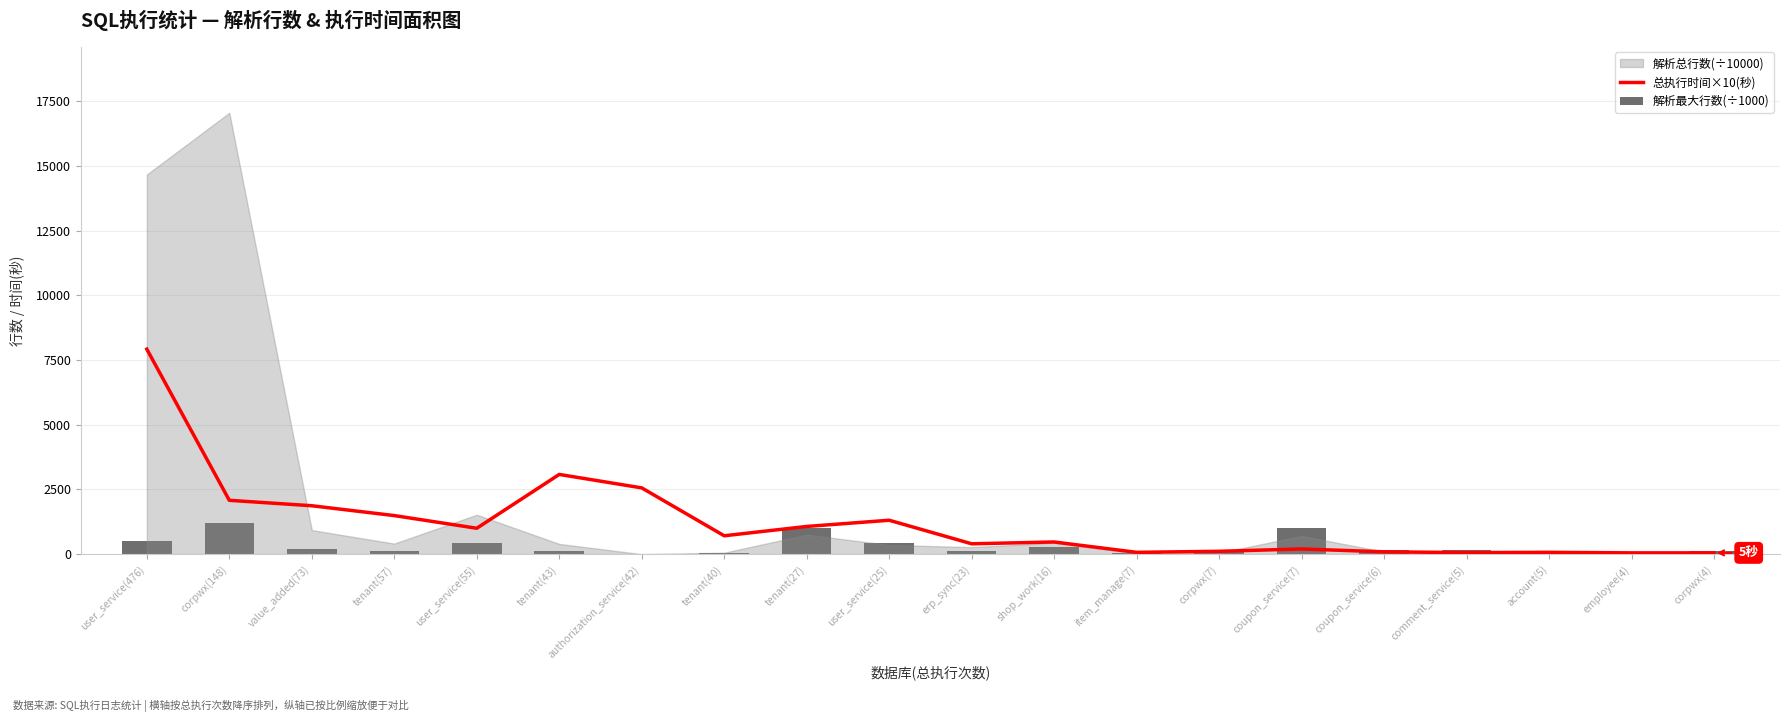

What is the approximate value of 总执行时间×10(秒) at corpwx(4)?

50.0